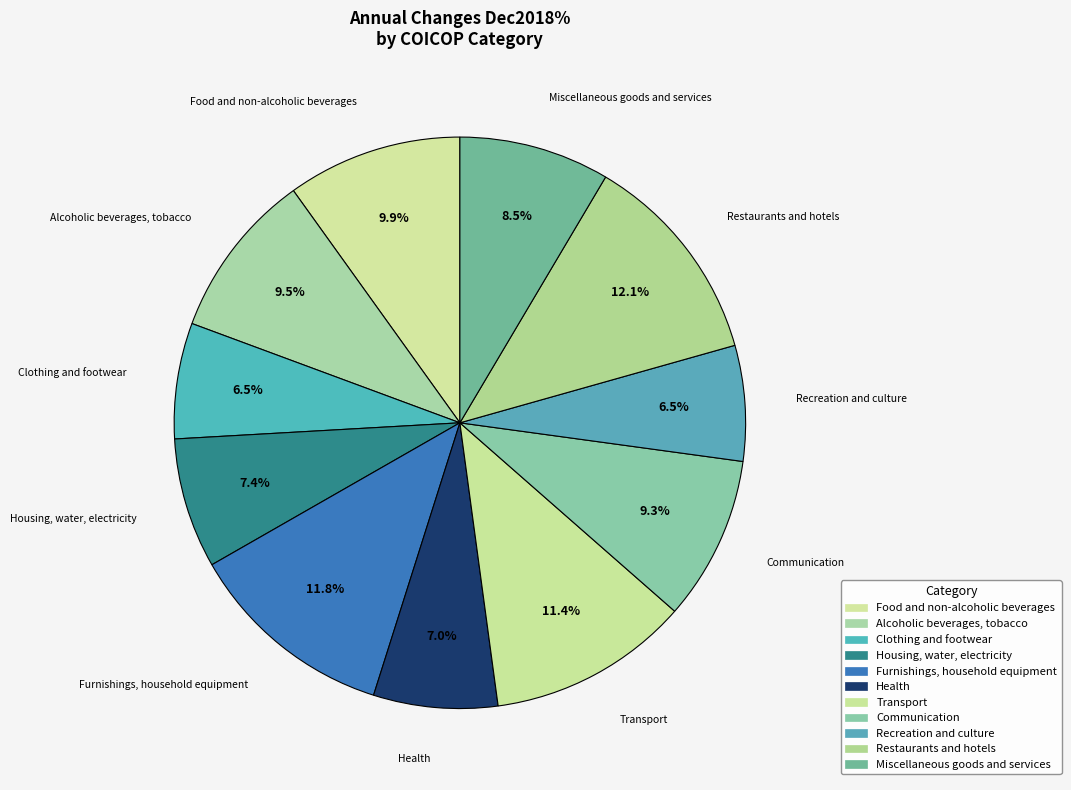

How many segments does this pie chart have?

11